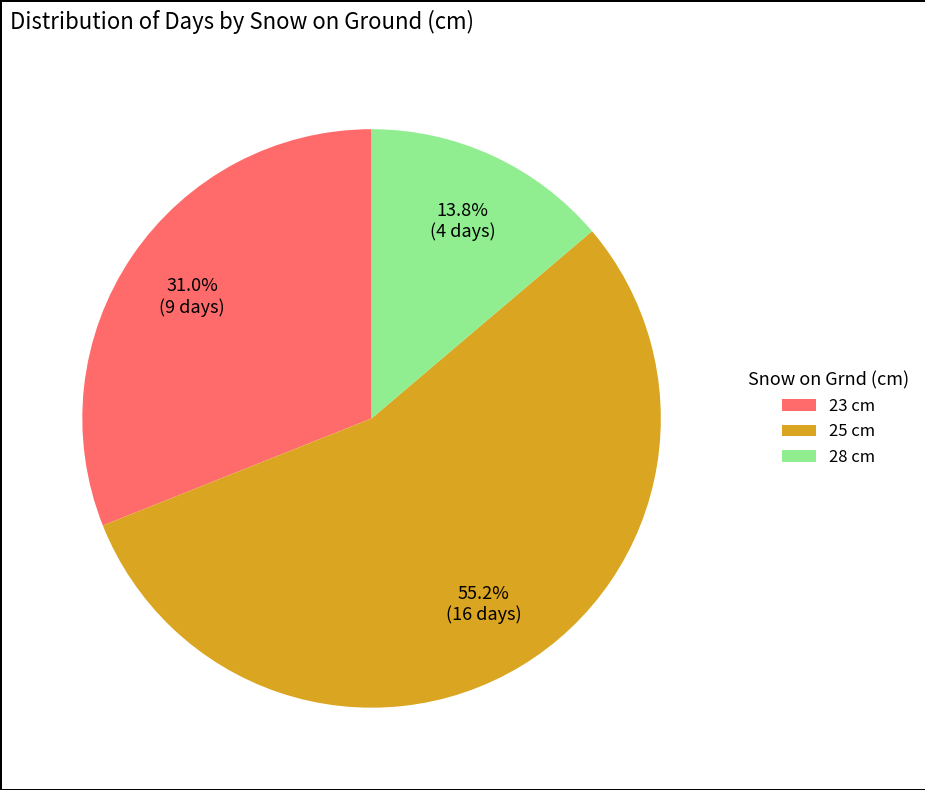

How many segments does this pie chart have?

3